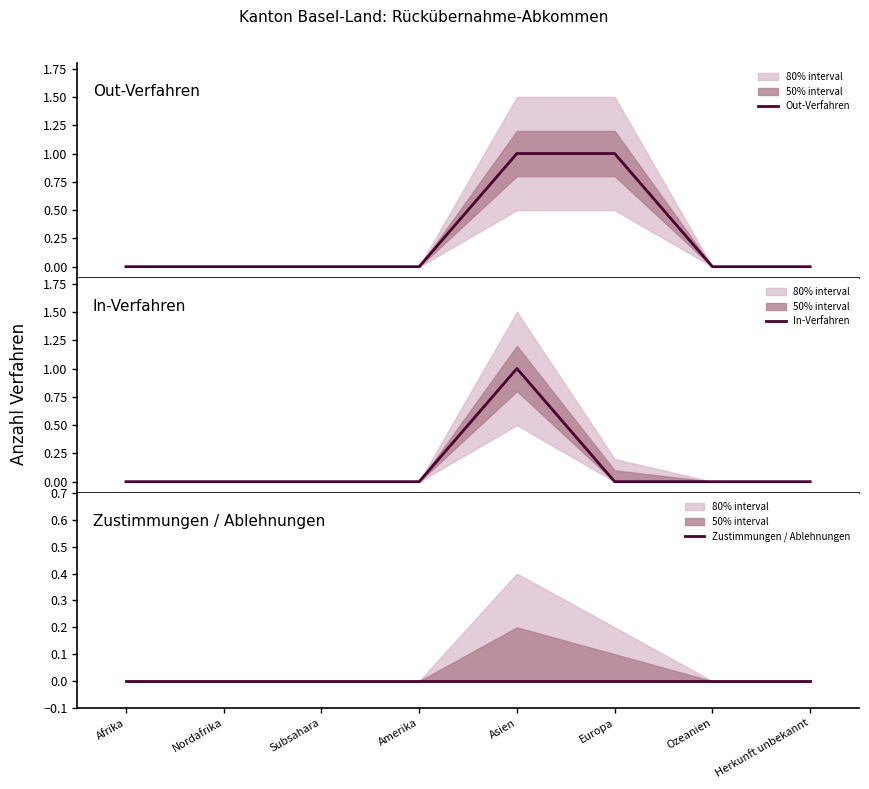

True or false: Zustimmungen / Ablehnungen and Out-Verfahren cross at least once.

False